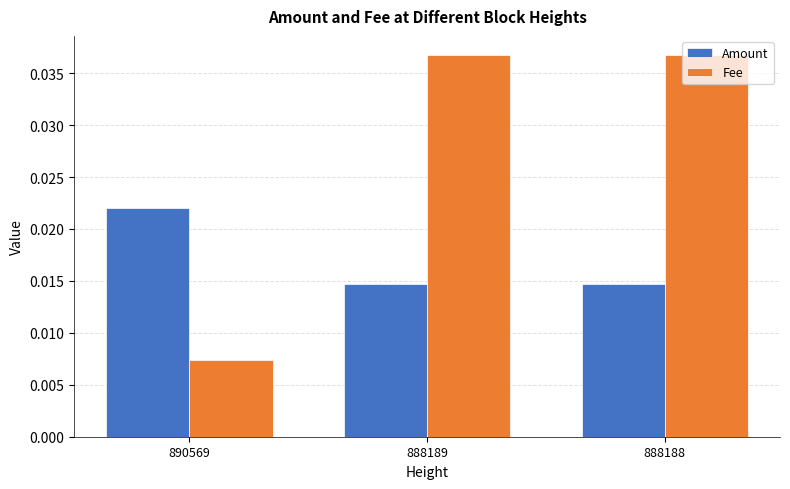

True or false: Fee has a value of 0.1 at 888188.

False